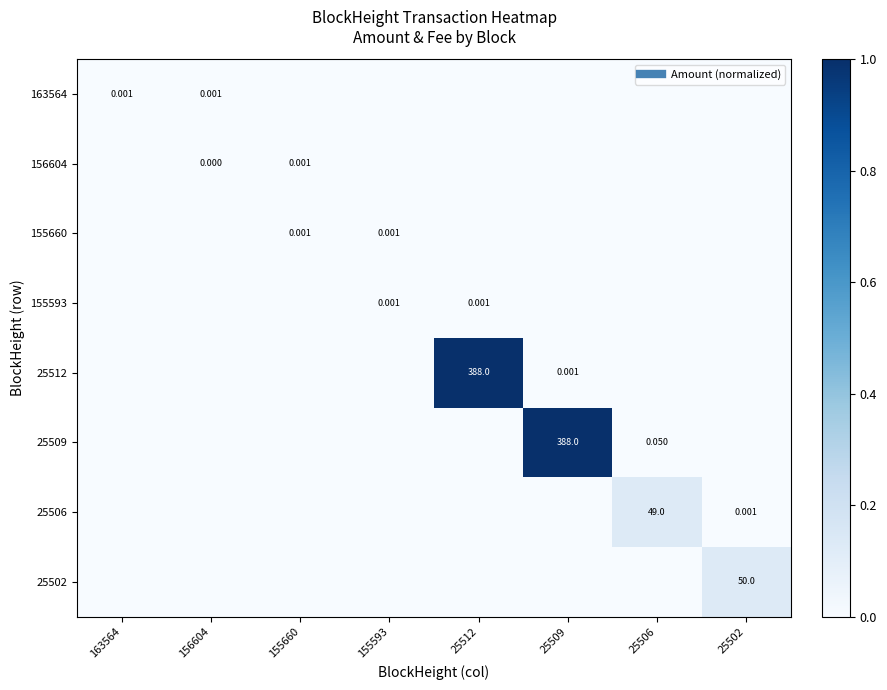

Which series has the largest range (max minus min)?

25509